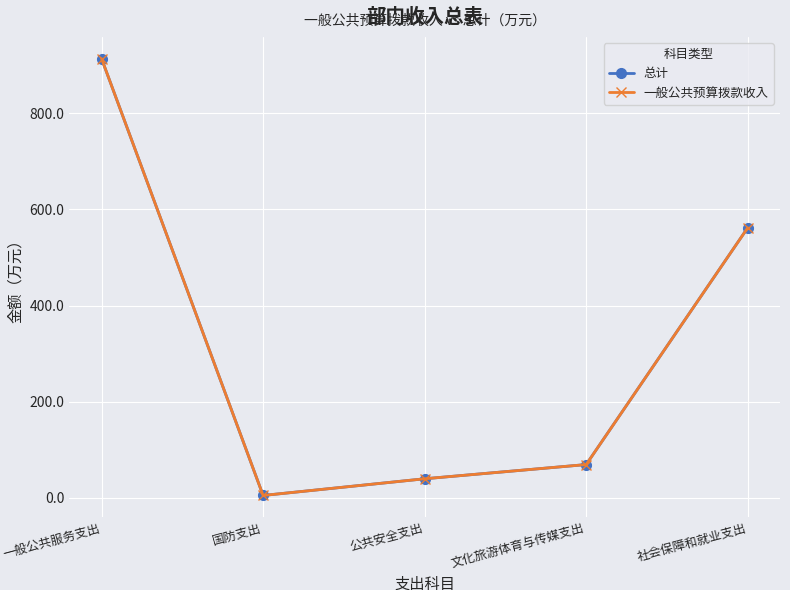

What is the lowest value of the 一般公共预算拨款收入 series?

5.0